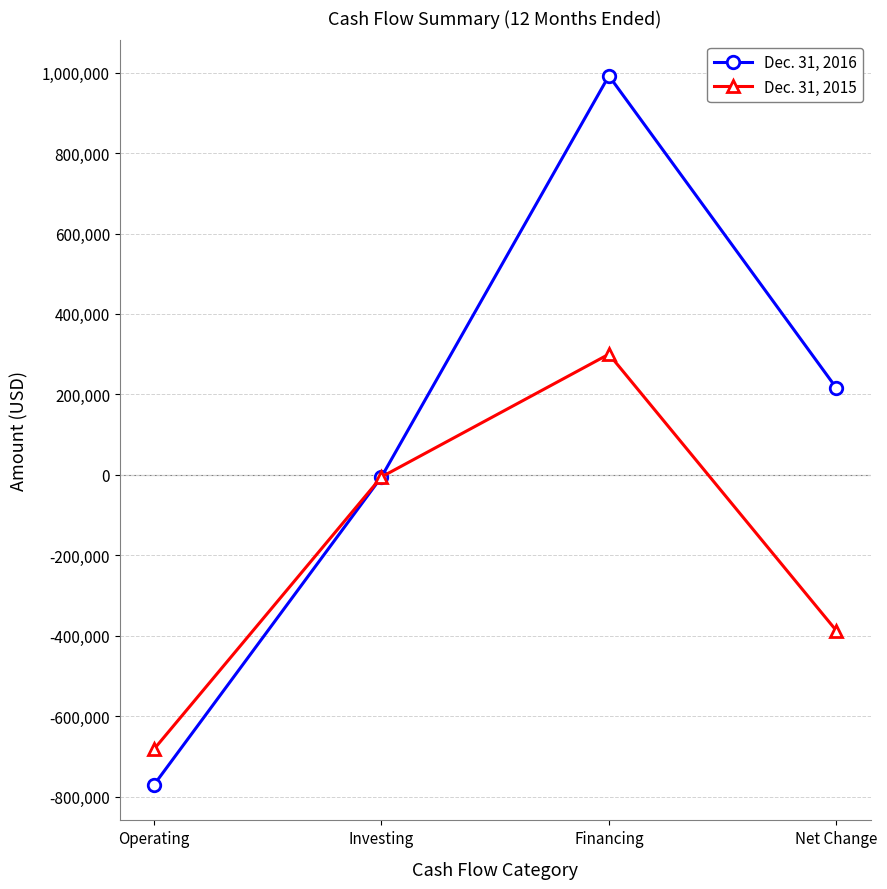

Reading left to right, what are all the values shown in this chart?

Dec. 31, 2016: Operating=-770926	Investing=-5424	Financing=992040	Net Change=215690
Dec. 31, 2015: Operating=-682282	Investing=-5250	Financing=300000	Net Change=-387532